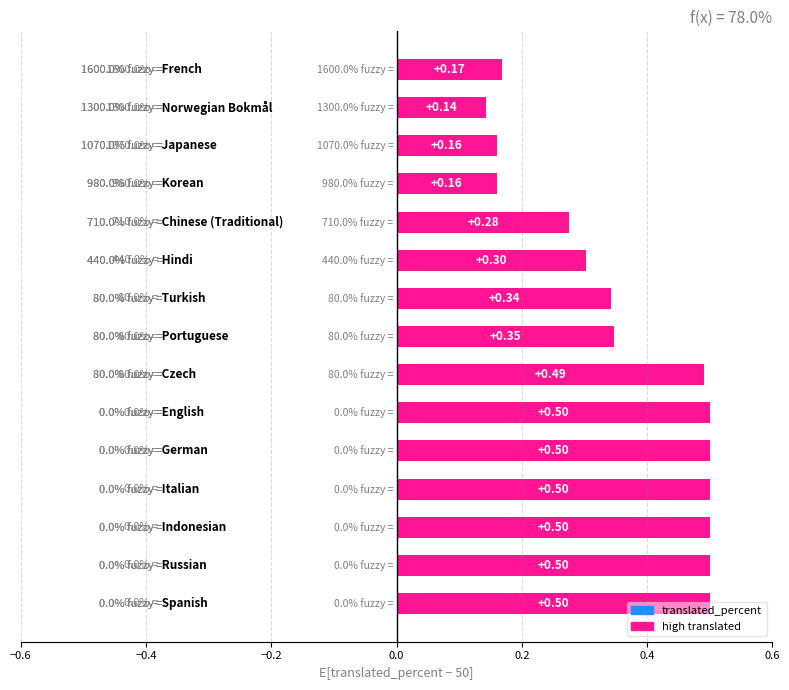

What is the difference between the maximum and minimum values?

0.4